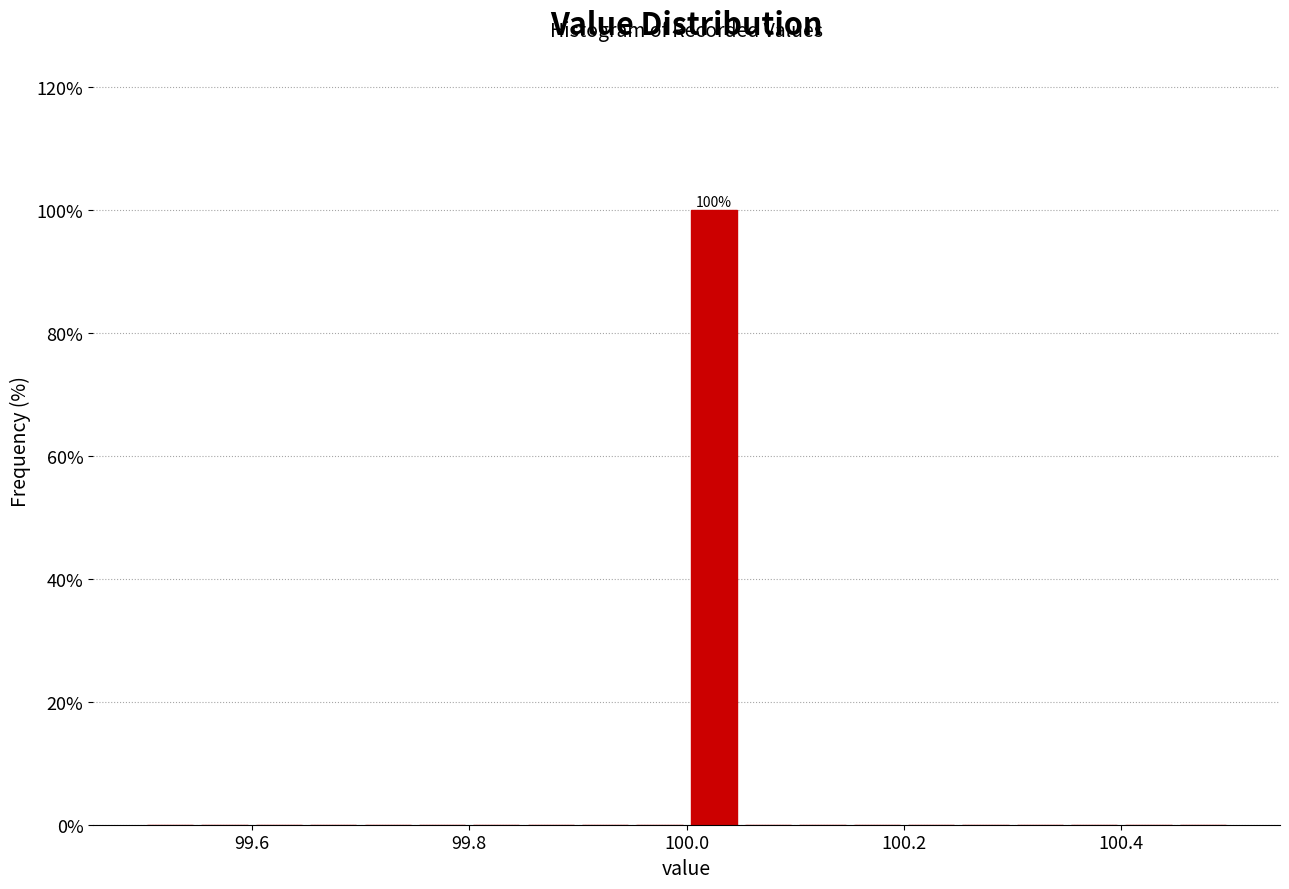

Read against the x-axis, roughly where is the centre of the tallest bar?

100.02